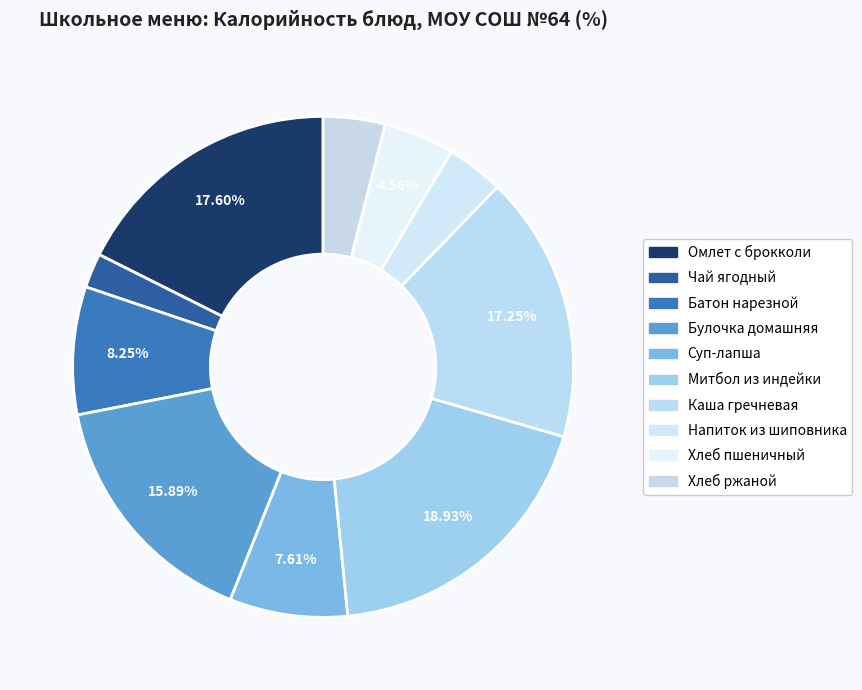

How many slices are in this pie chart?

10